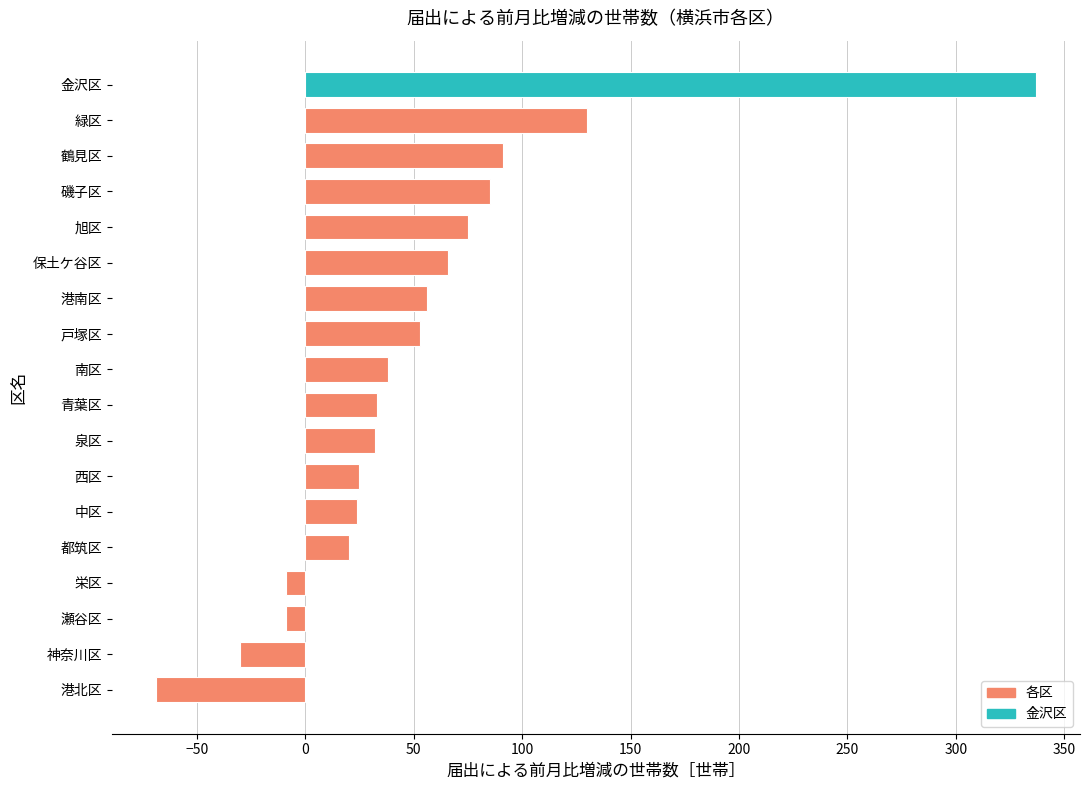

How many values are below zero?

4